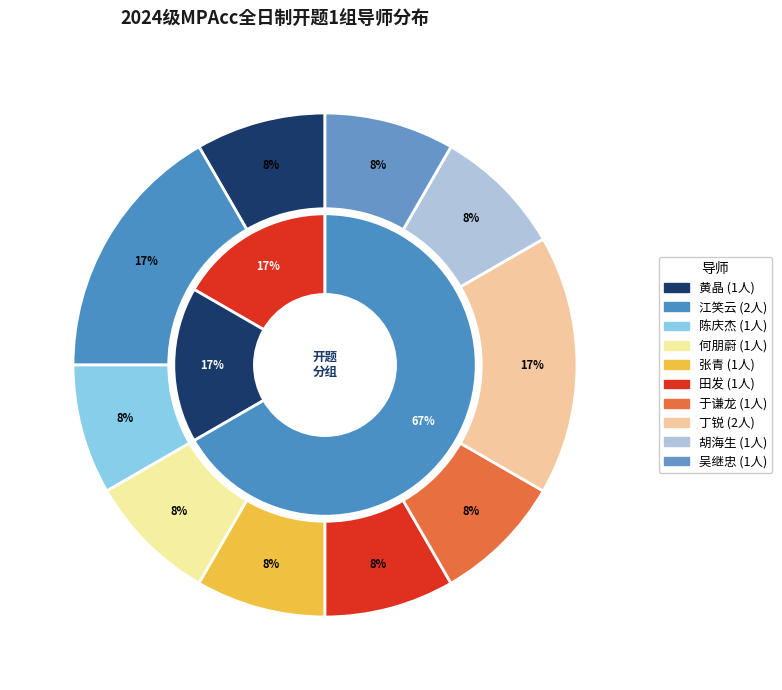

Count the number of slices in the pie.

10